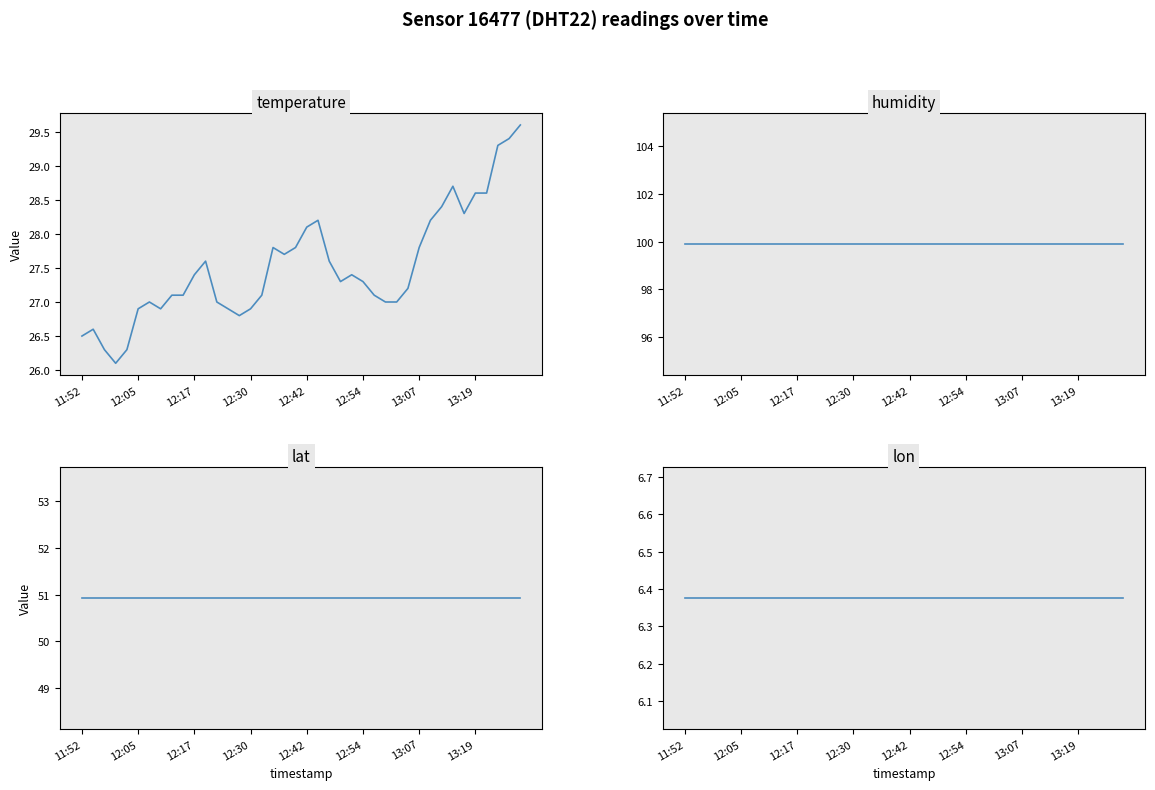

What is the value of the lon point at the 17th from the left?

6.4